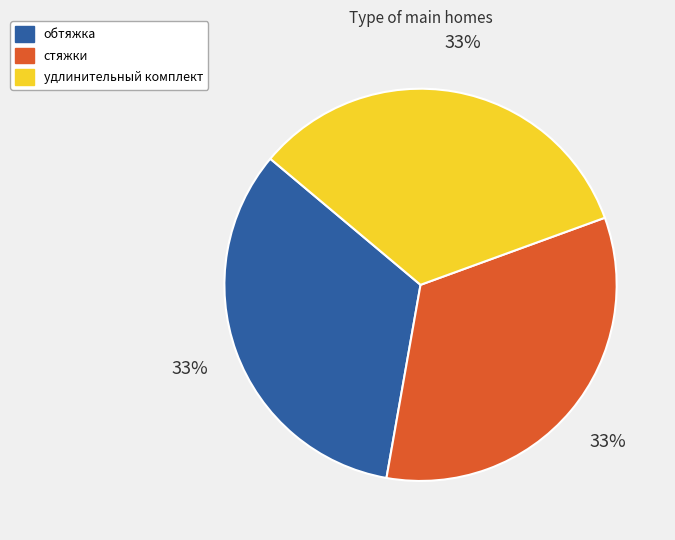

To the nearest percent, what is the combined percentage of обтяжка and удлинительный комплект?

67%